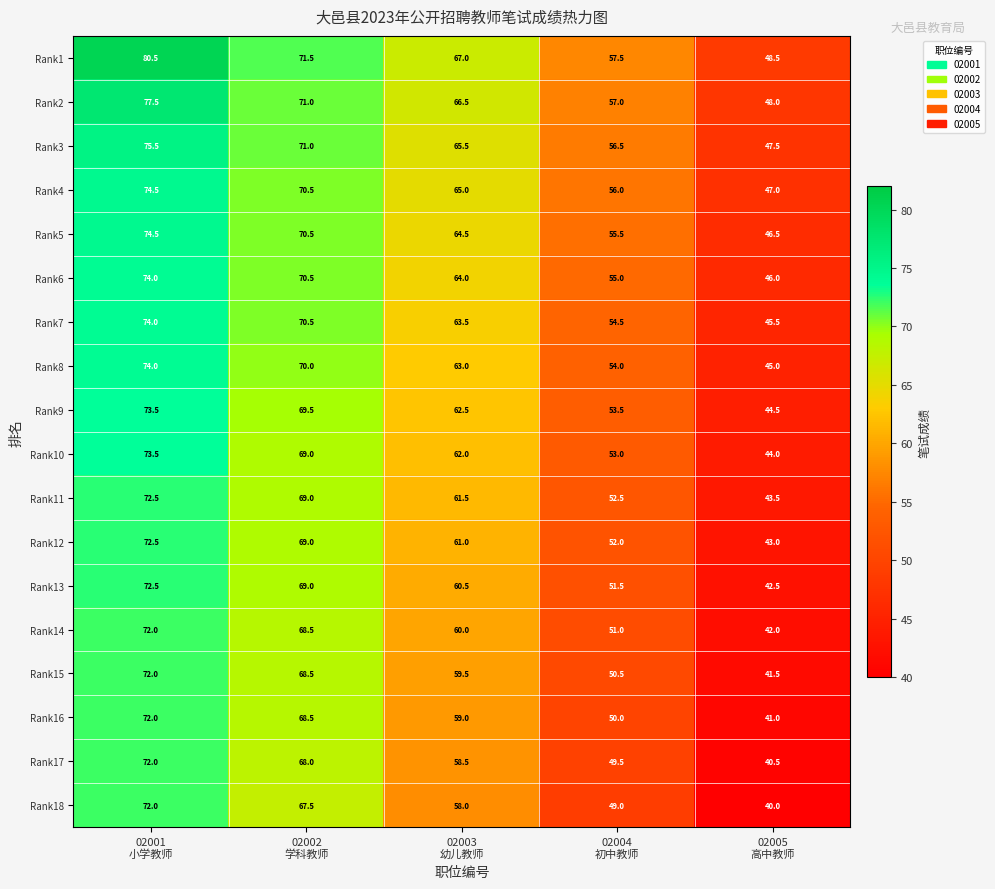

At how many categories does at least one series exceed 60?

3